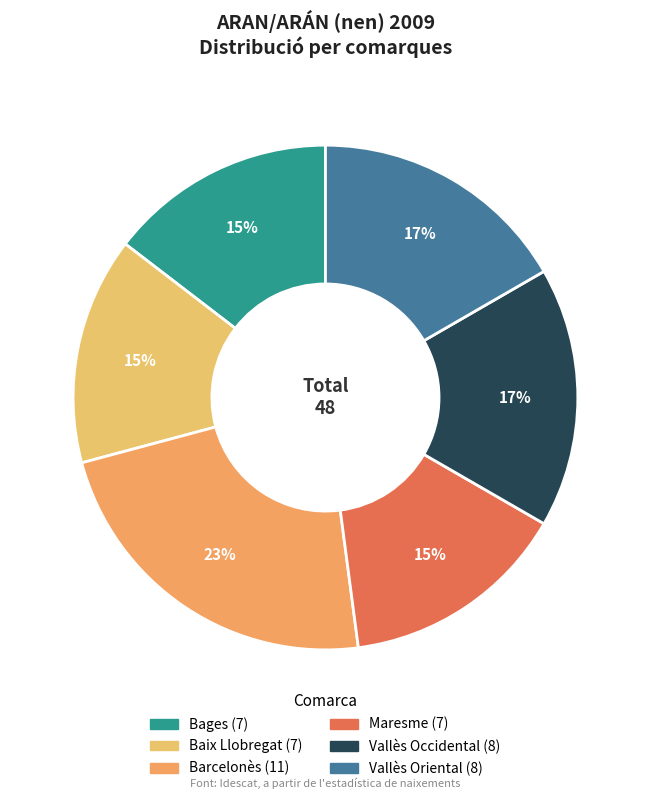

To the nearest percent, what is the average slice percentage?

17%